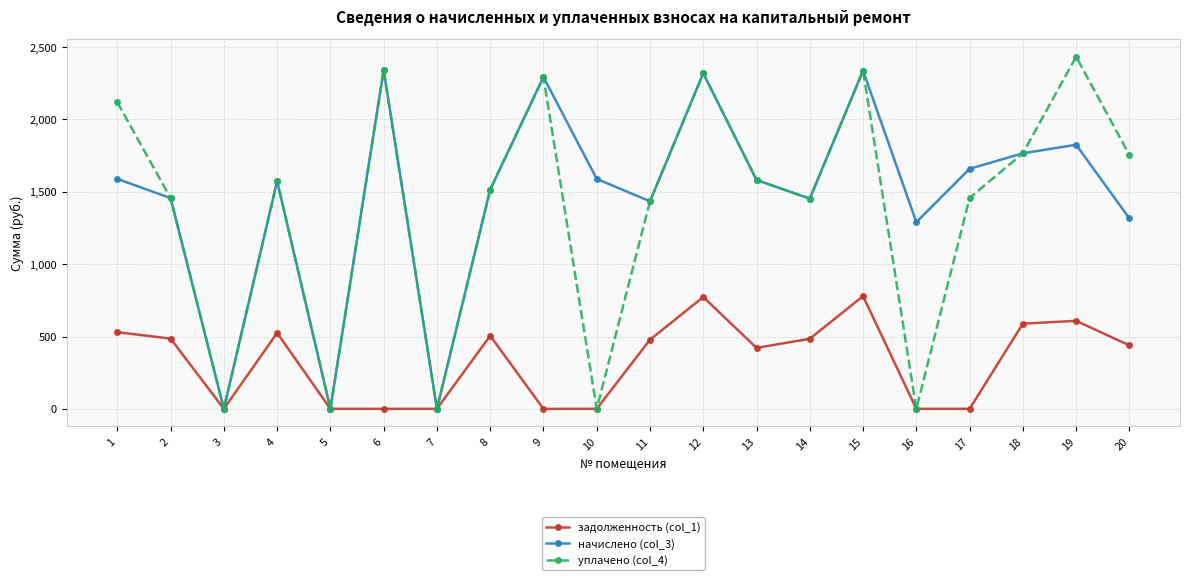

What is the maximum value shown in the chart?

2433.4